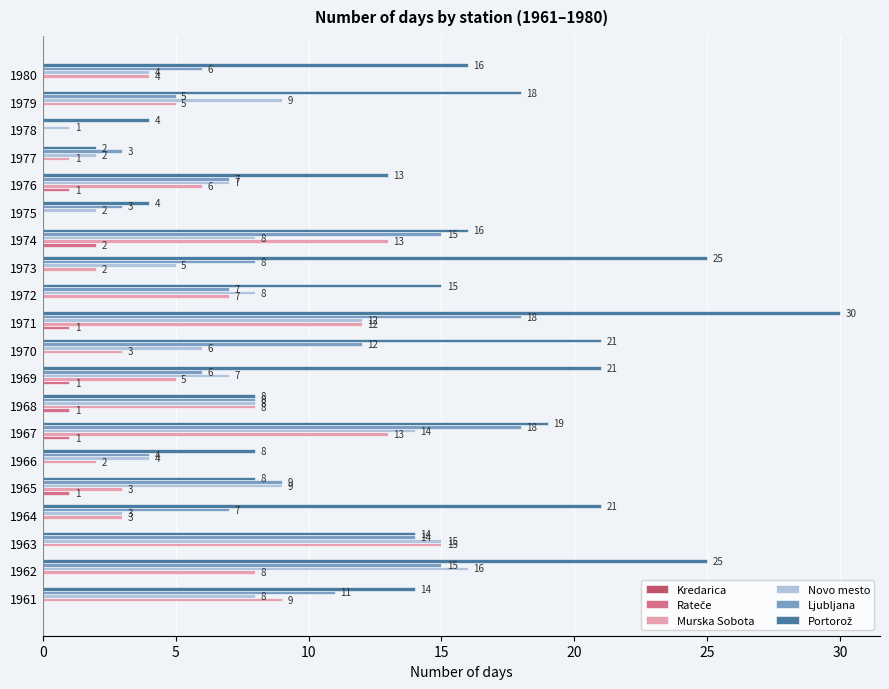

Where is Murska Sobota nearest to the value 7?

1972